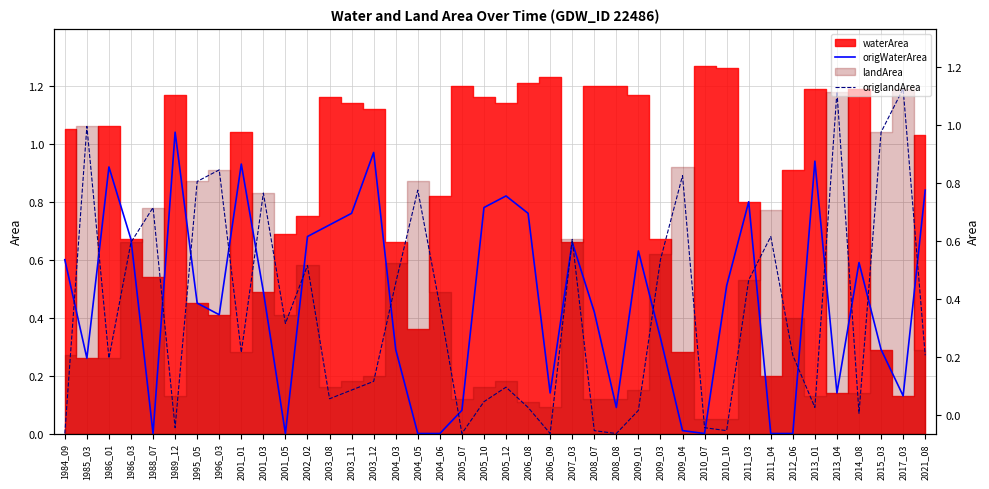

At which category is the sum across all series the highest?

1986_03